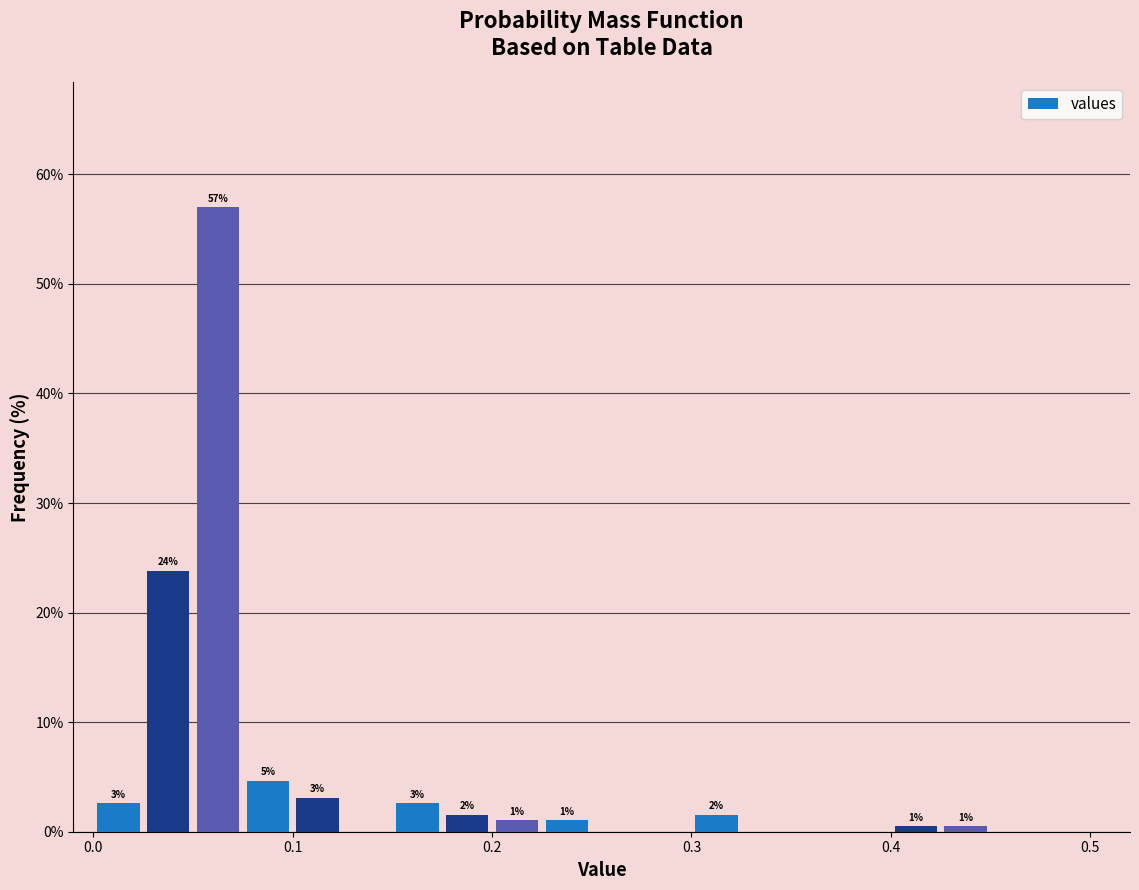

Read against the x-axis, roughly where is the centre of the tallest bar?

0.06